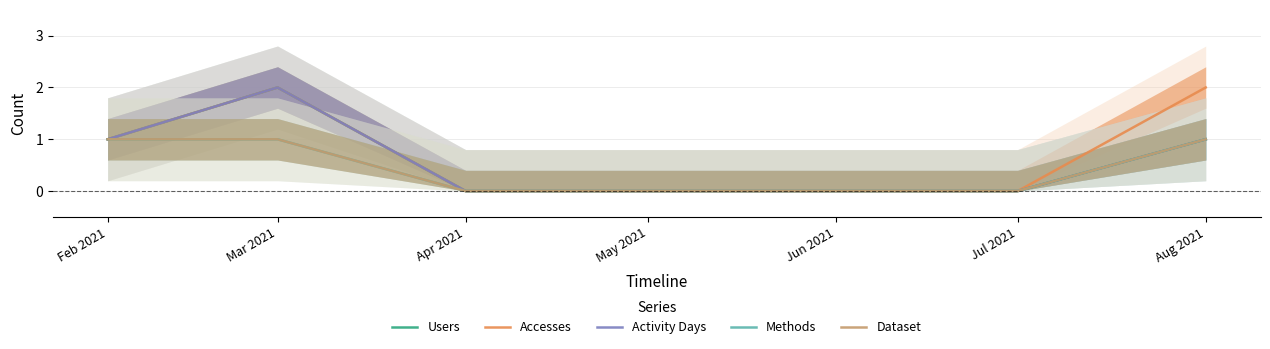

Rank the series by their maximum value, from highest to lowest.

Users, Accesses, Activity Days, Methods, Dataset